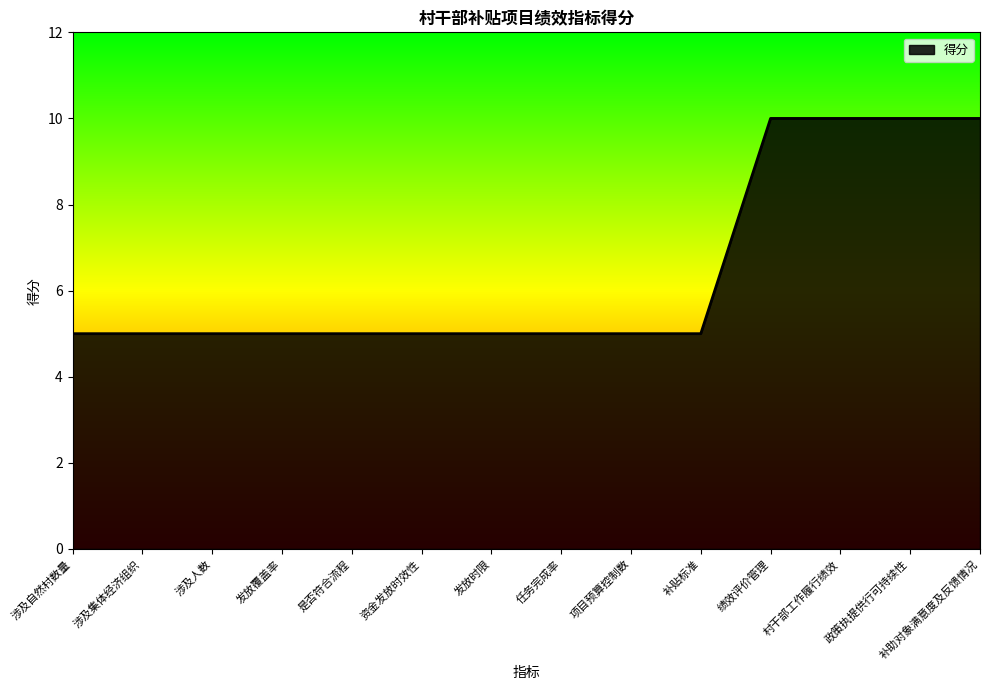

What is the maximum value shown in the chart?

10